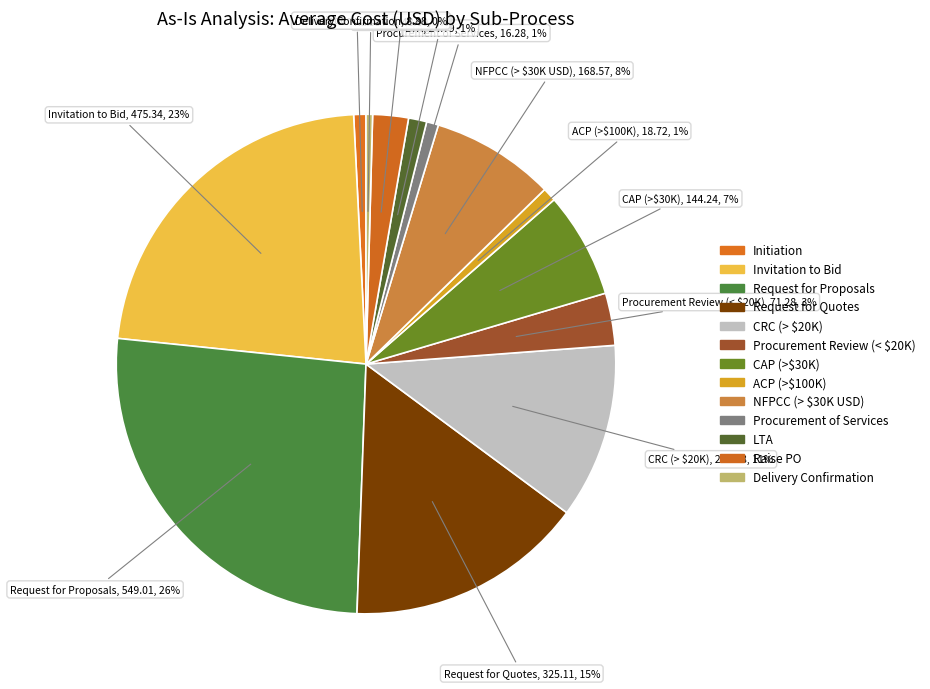

Combined, do NFPCC (> $30K USD) and Request for Proposals account for over 50%?

No